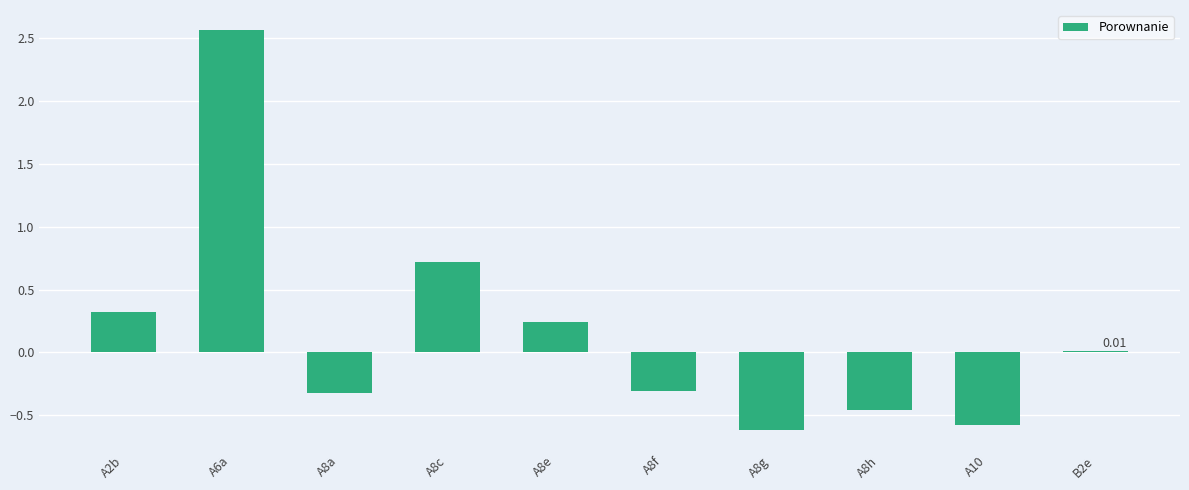

What is the sum of all values?

1.6